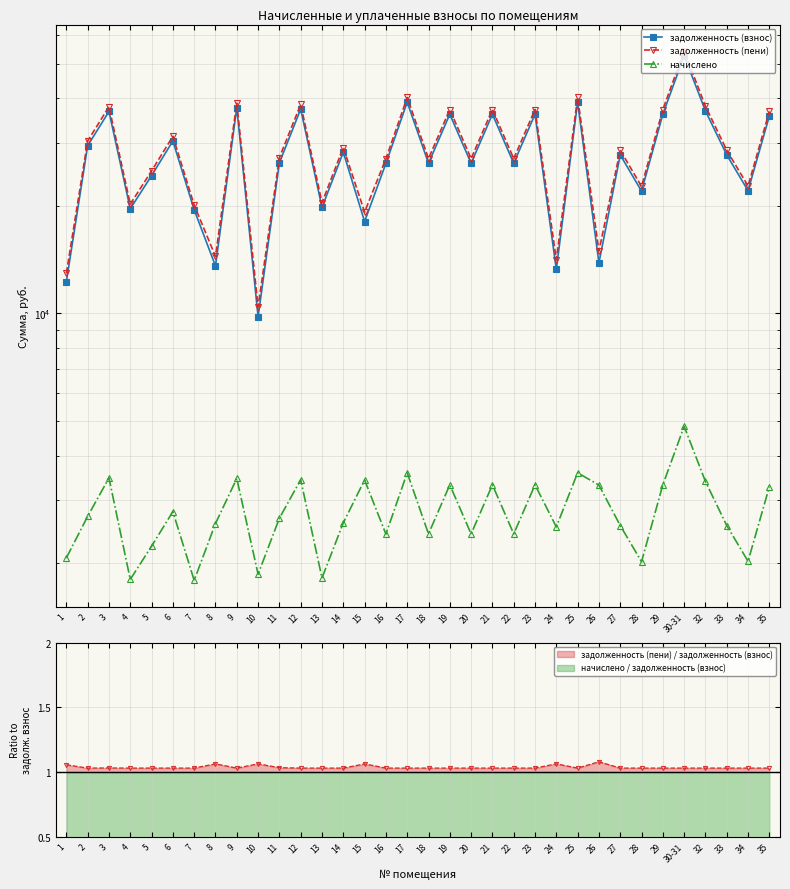

True or false: задолженность (взнос) has more than 1 points higher than both neighbors.

True